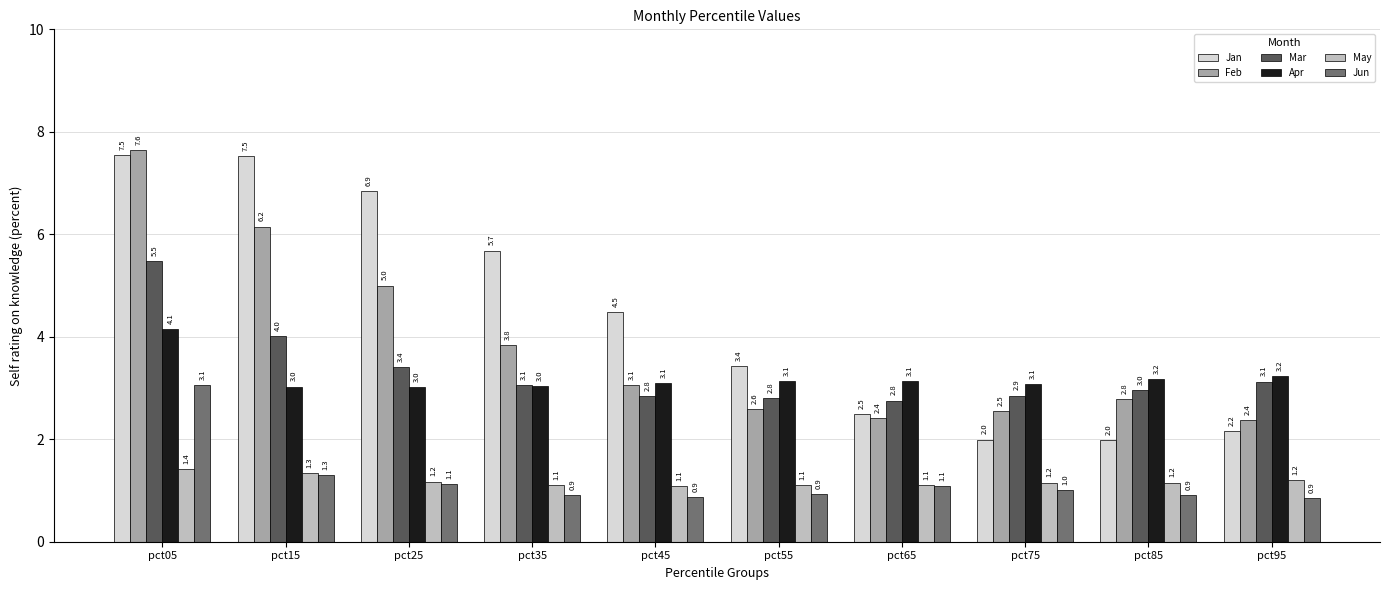

What is the difference between the May values at pct35 and pct95?

0.1